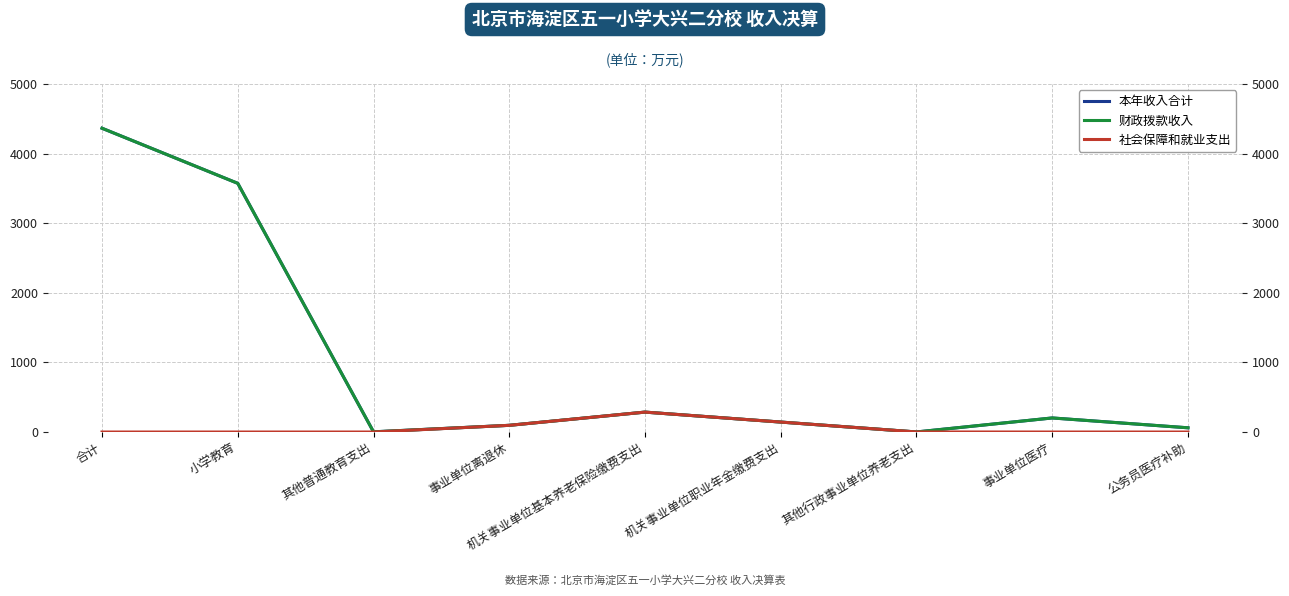

In 本年收入合计, how many points are lower than both neighbors (excluding endpoints)?

2